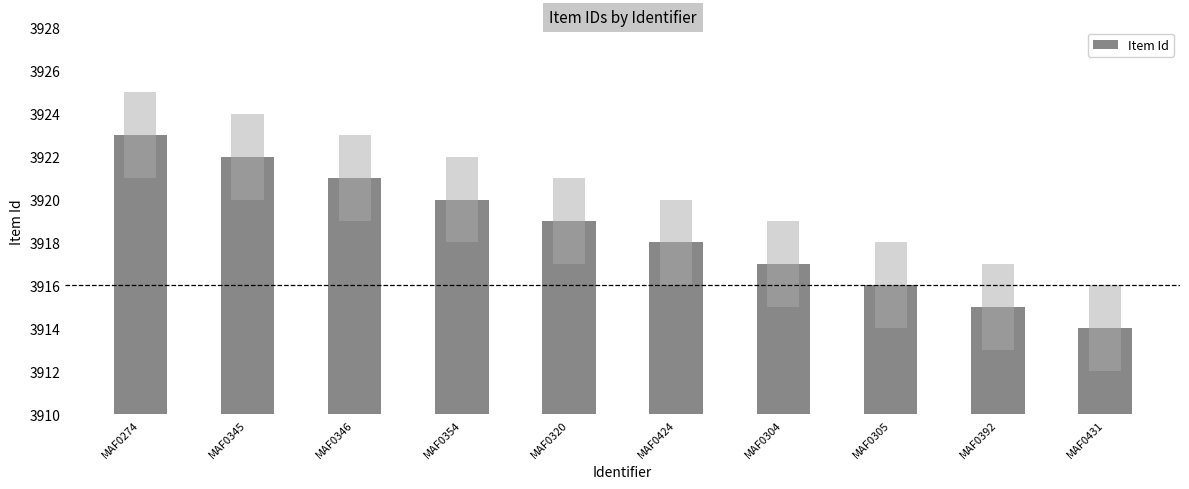

What position from the right is MAF0345?

9